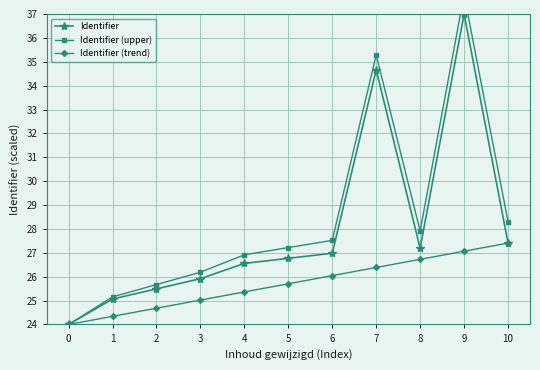

What is the total value across all series at 10?

83.1